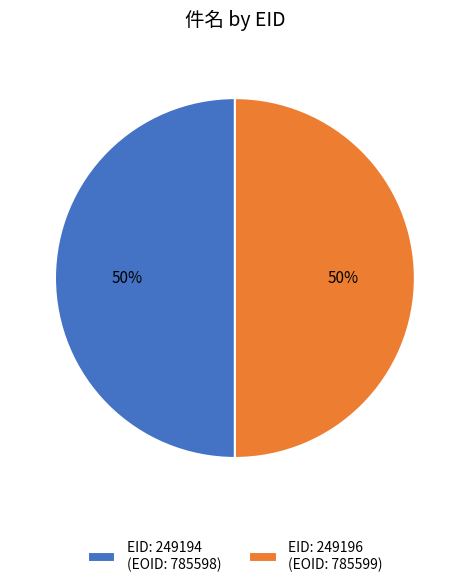

Is it true that EID: 249194 (EOID: 785598) is 57% of the pie?

False